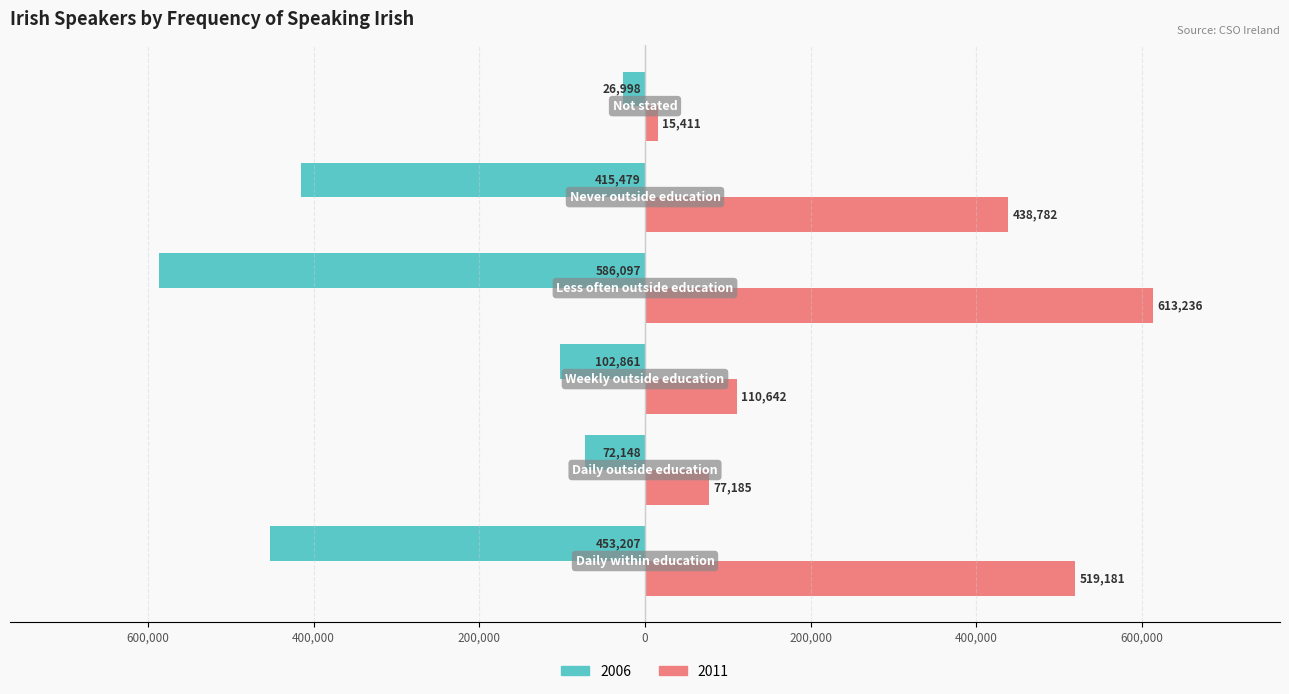

What are all the series names shown in the legend?

2006, 2011